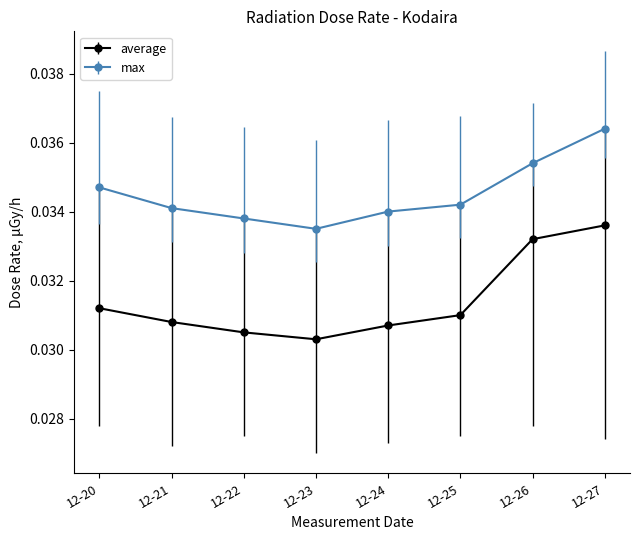

List the series in order of their overall mean, lowest first.

average, max